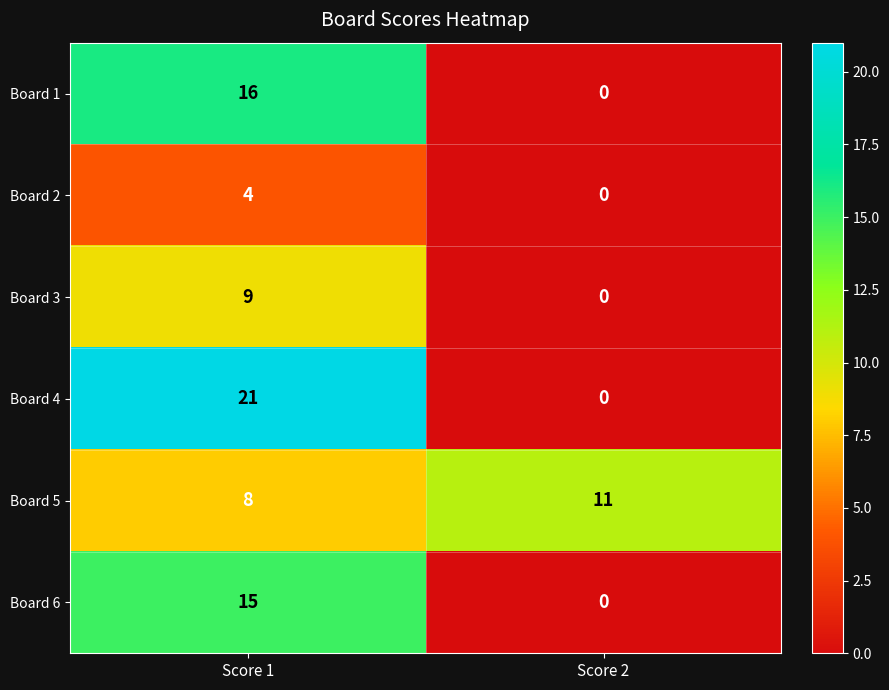

Reading left to right, list all the values displayed in this chart.

Board 1: Score 1=16	Score 2=0
Board 2: Score 1=4	Score 2=0
Board 3: Score 1=9	Score 2=0
Board 4: Score 1=21	Score 2=0
Board 5: Score 1=8	Score 2=11
Board 6: Score 1=15	Score 2=0